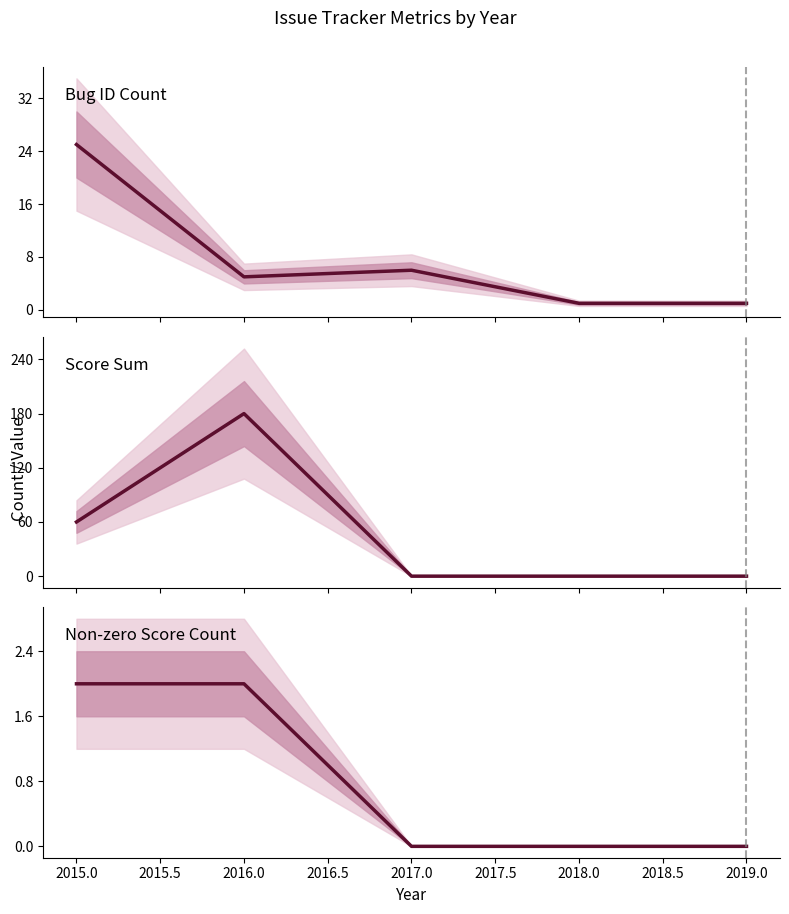

Reading left to right, extract all data points from this chart.

Bug ID Count: 25	5	6	1	1
Score Sum: 60	180	0	0	0
Non-zero Score Count: 2	2	0	0	0